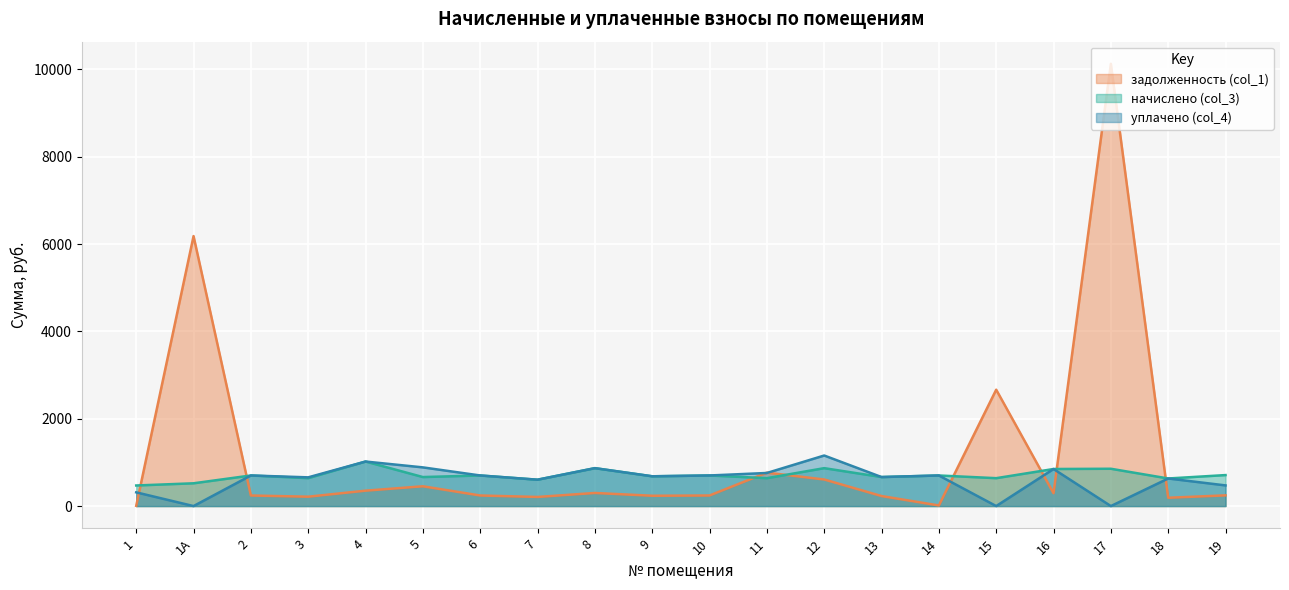

Which series has the widest spread of values?

задолженность (col_1)